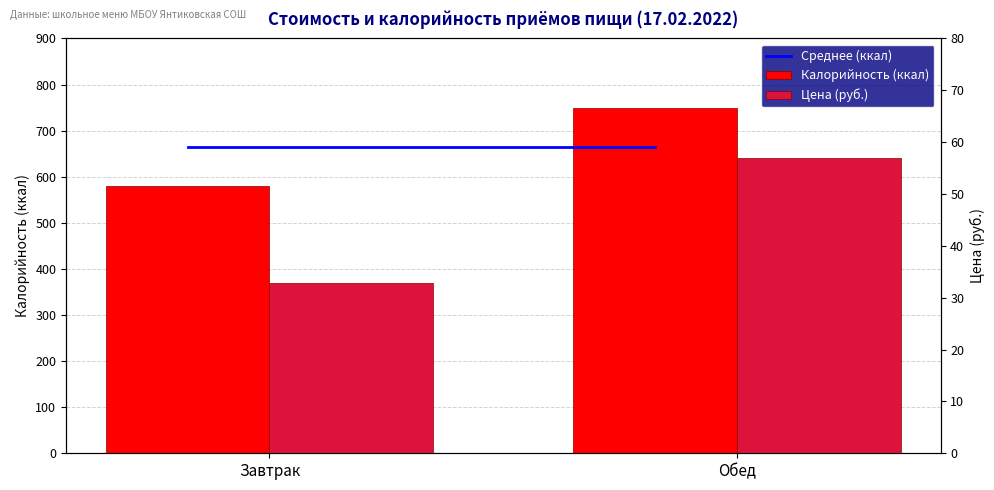

What is the minimum value for Среднее (ккал)?

665.0